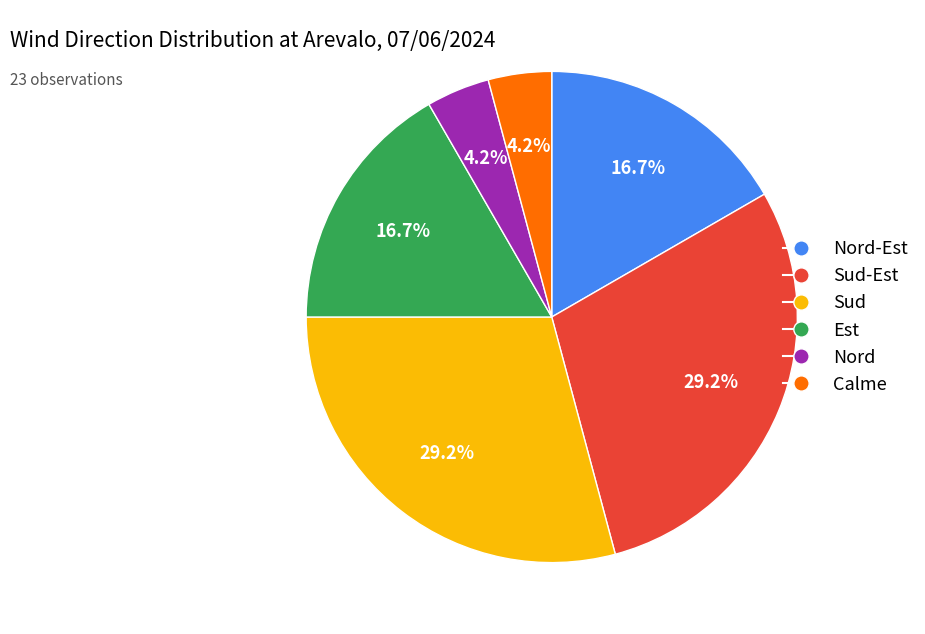

To the nearest percent, what is the difference between the largest and smallest slice percentages?

25%